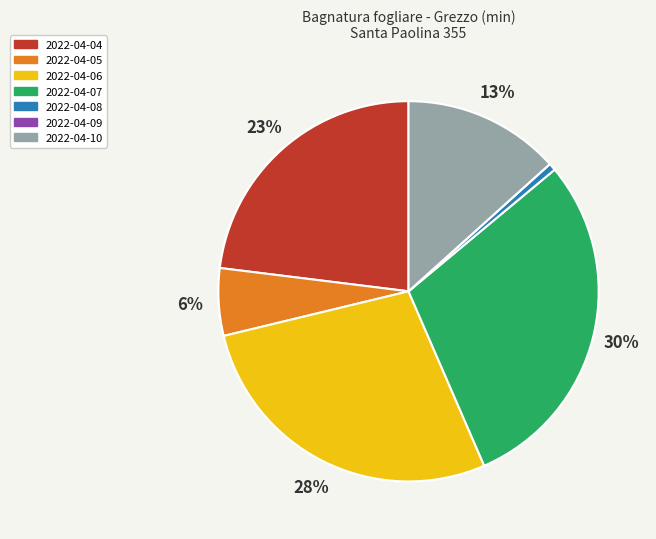

Does any single category account for the majority?

No